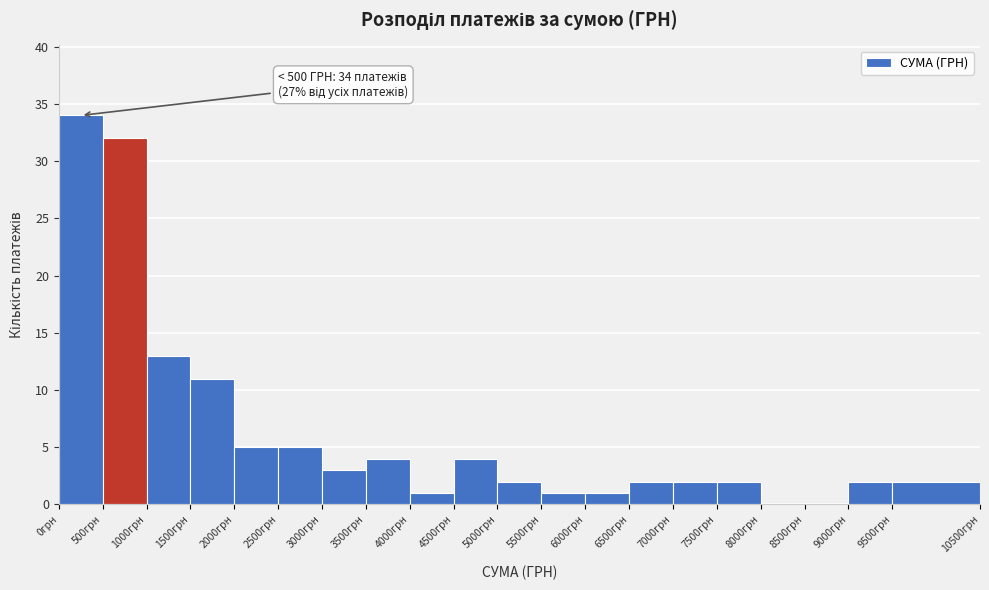

Which range on the x-axis has the tallest bar?

0 to 500